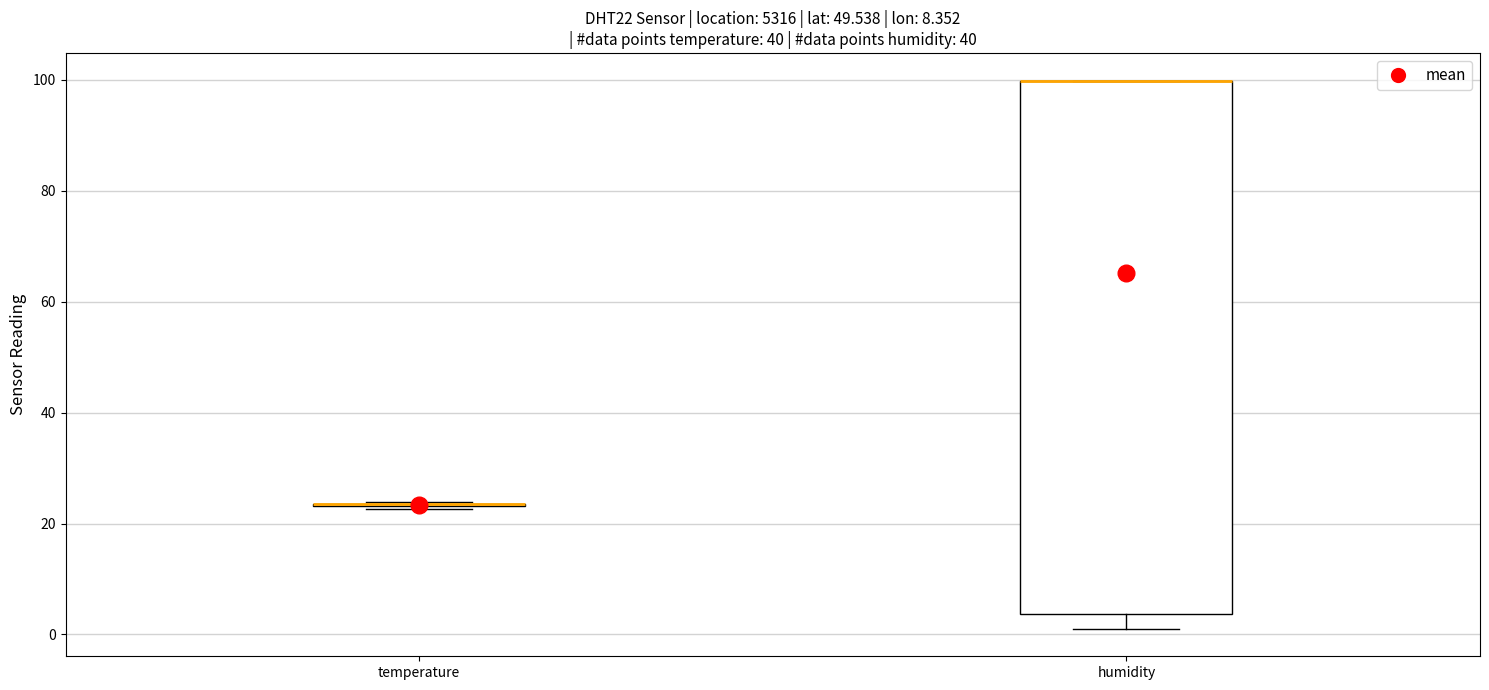

Reading left to right, transcribe this box plot: for each box, give where its median line is, the range the box spans, and where its two whiskers end, as read against the y-axis. The values are not printed on the chart, so give them approximately, as read against the axis.

temperature: box collapsed to a line at 24, whiskers 22 to 24
humidity: median 100 (drawn on the box's upper edge), box 4 to 100, whiskers 2 to 100